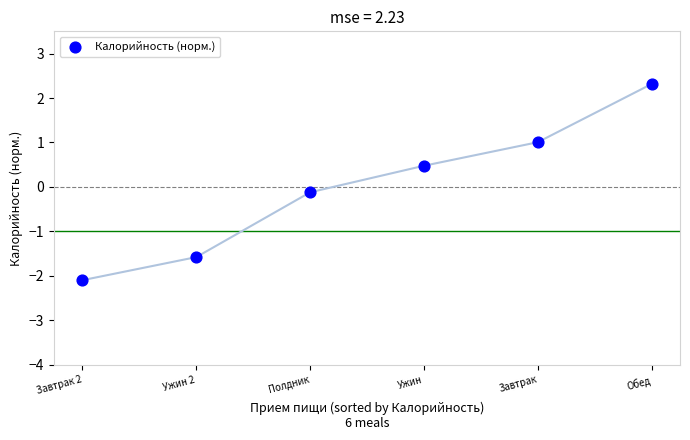

What is the range of Y values (max minus min)?

4.4